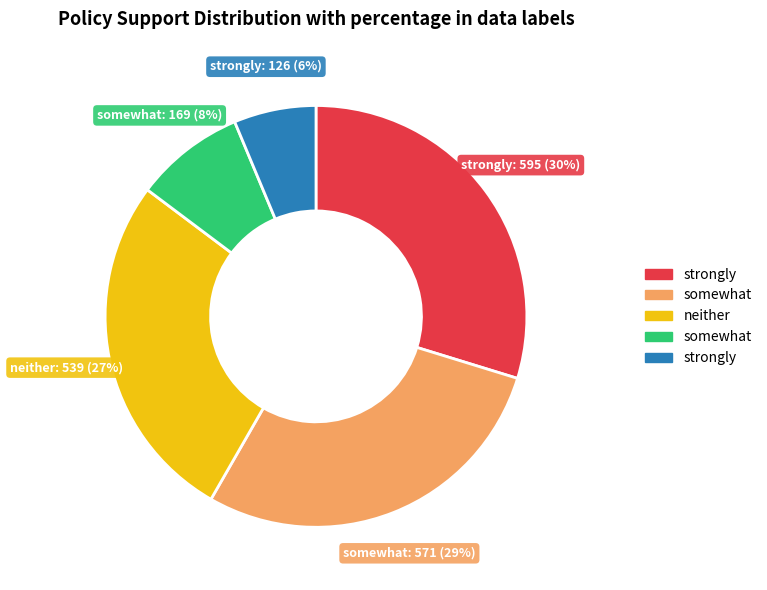

To the nearest percent, what is the average slice percentage?

20%